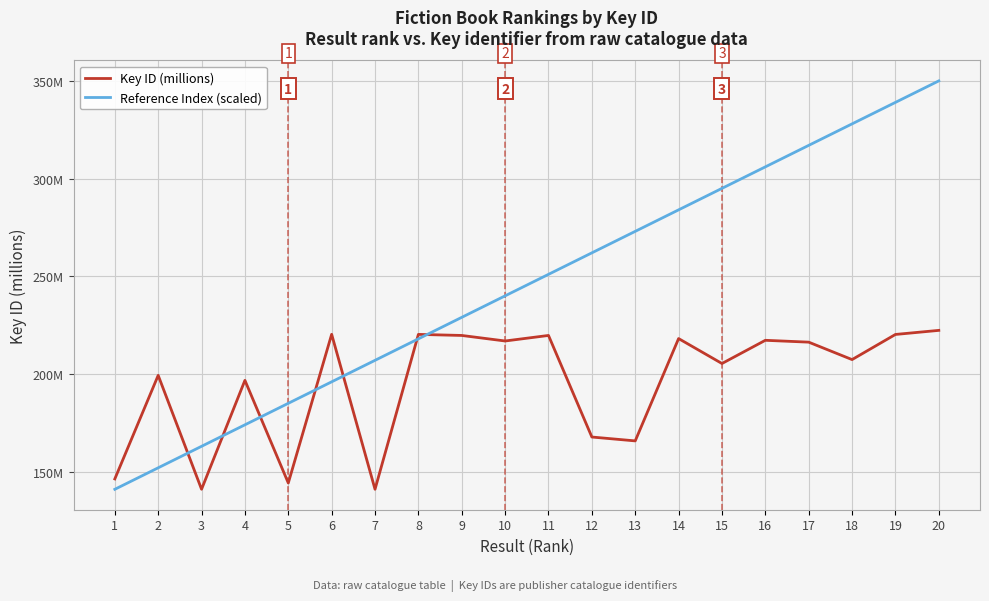

Is this an area chart (filled region under the line)?

No